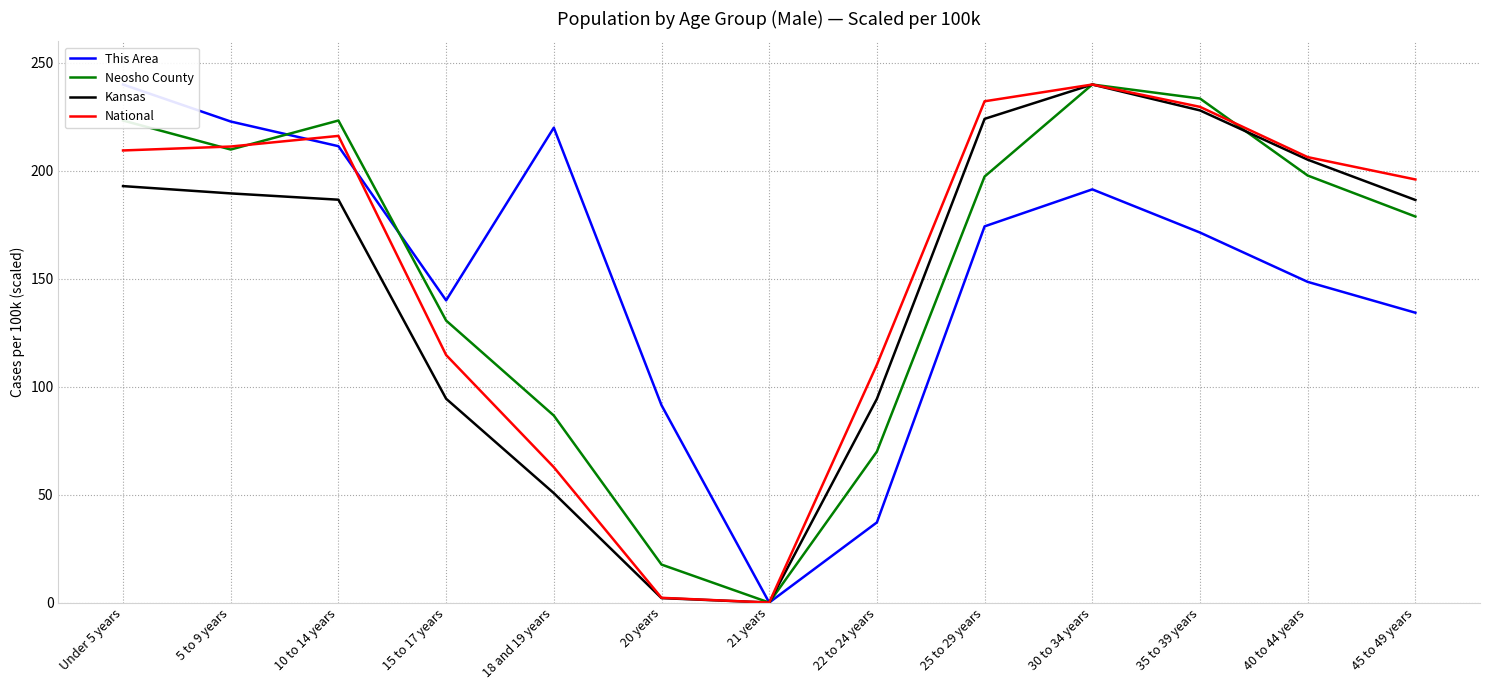

What position from the right is 35 to 39 years?

3